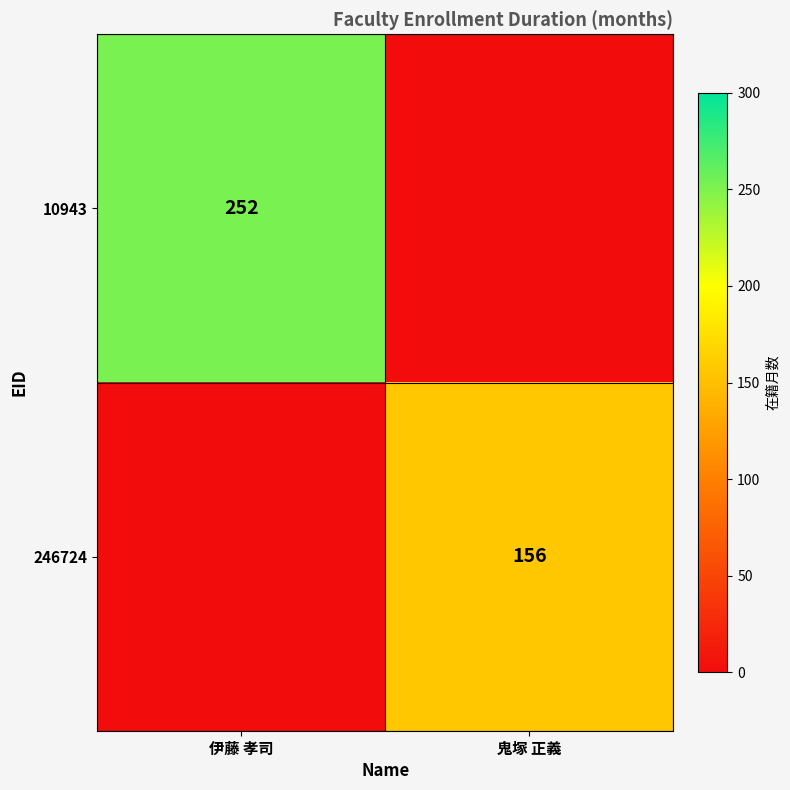

Is it true that 246724 equals 225 at 鬼塚 正義?

False